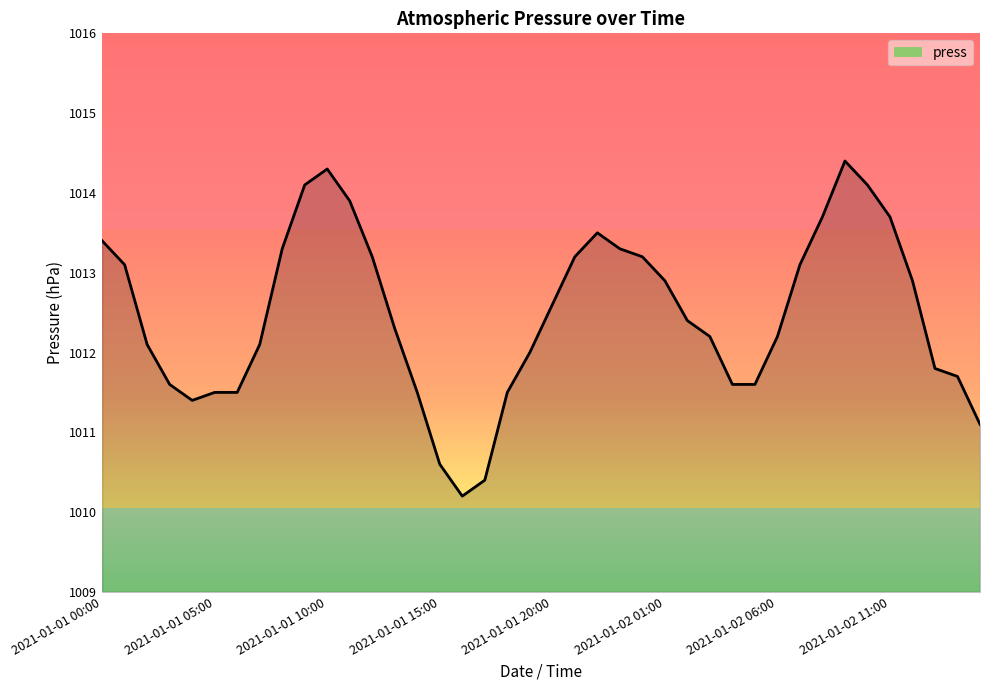

What is the difference between the maximum and minimum values?

4.2